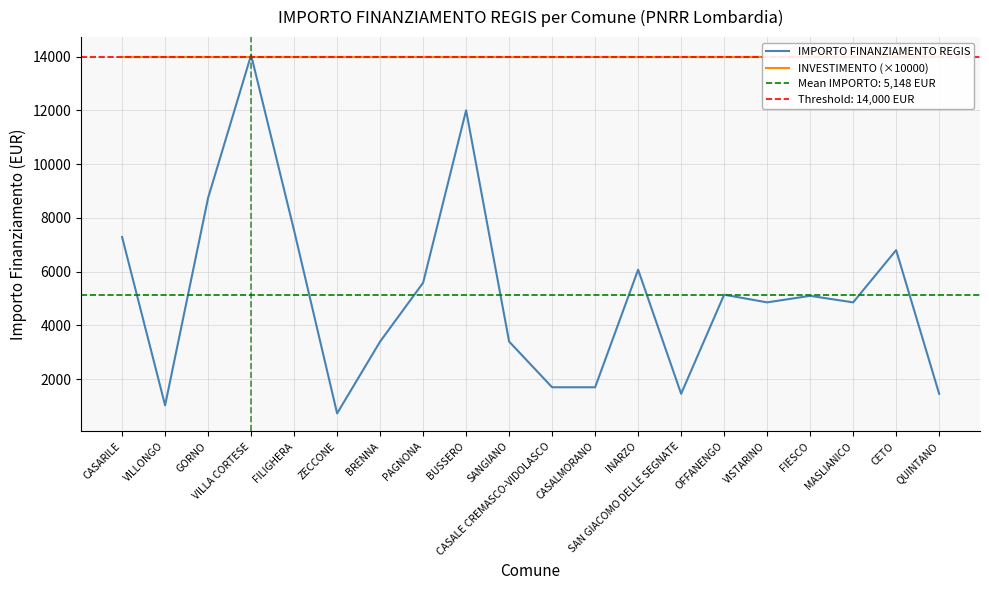

What is the value of the IMPORTO FINANZIAMENTO REGIS point at the 17th from the left?

5103